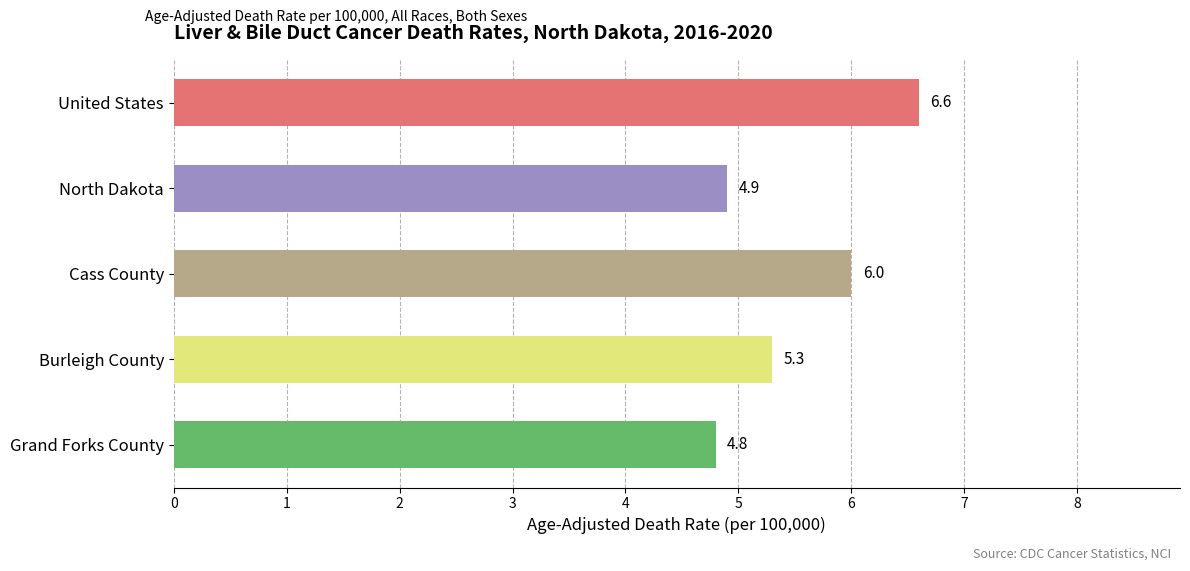

What is the difference between the maximum and minimum values?

1.8